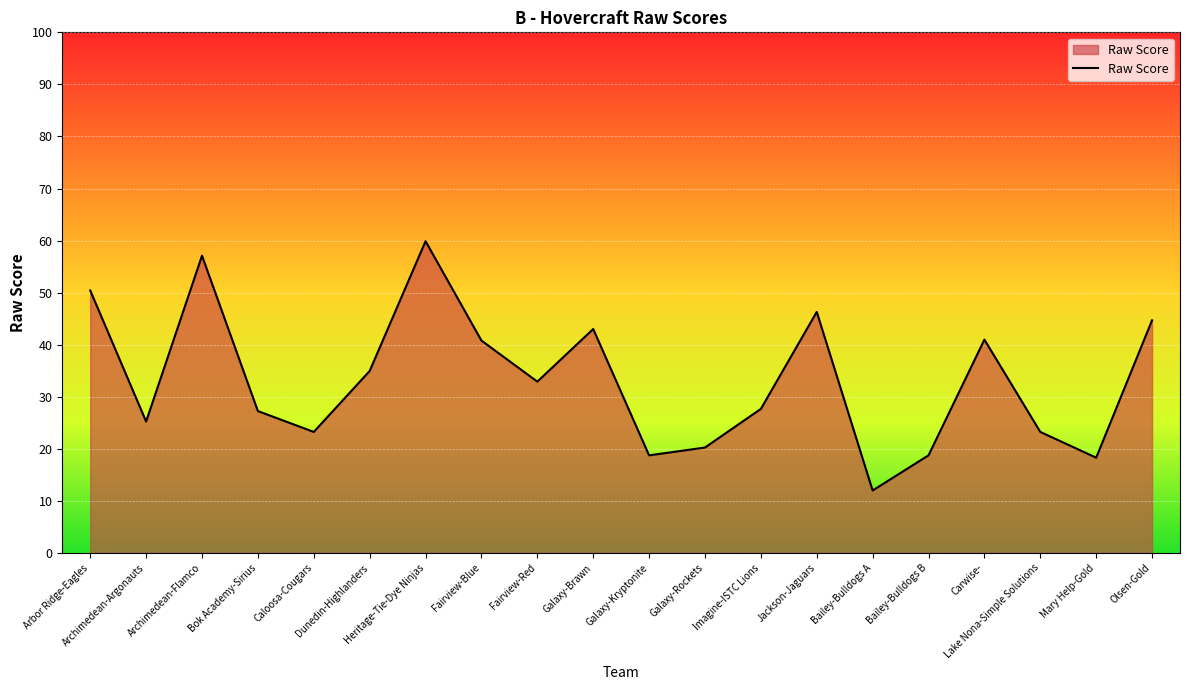

At which label does the data first exceed 32?

Arbor Ridge-Eagles